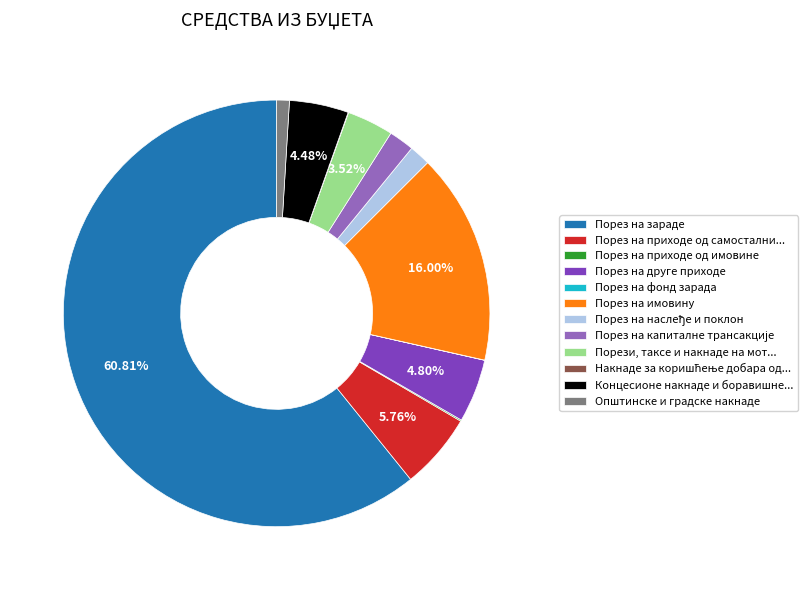

Which category has the biggest portion of the pie?

Порез на зараде